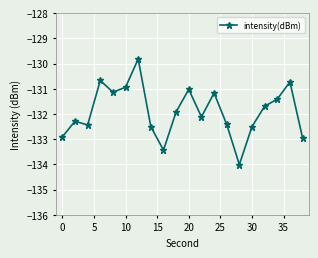

What is the average value?

-131.9